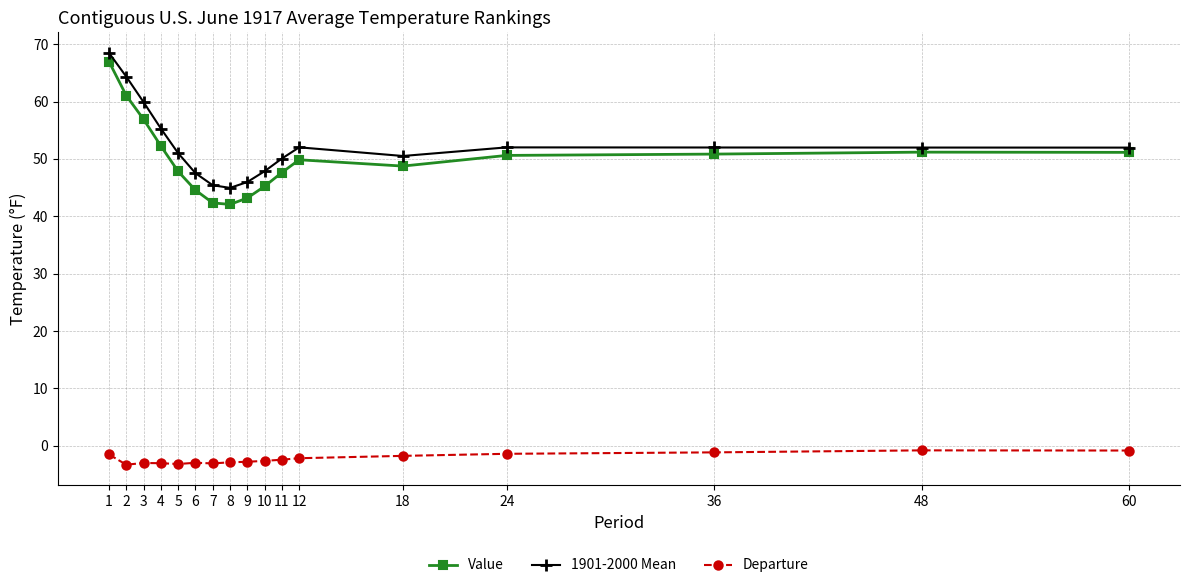

How many lines are shown in the chart?

3